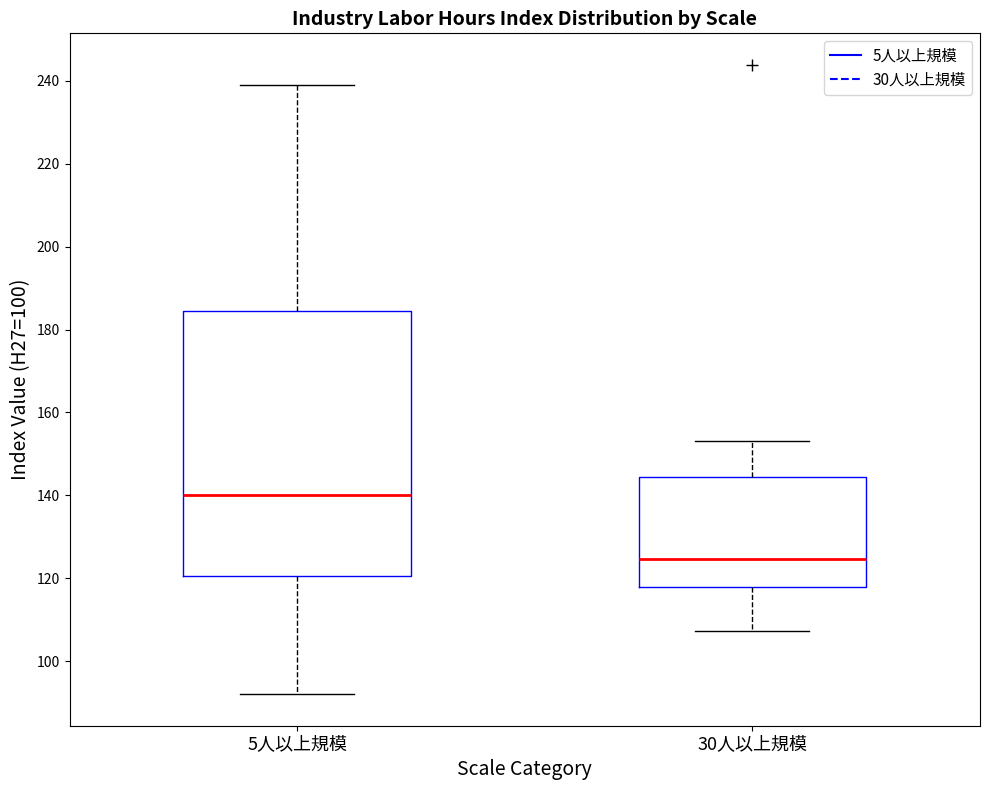

Reading left to right, transcribe this box plot: for each box, give where its median line is, the range the box spans, and where its two whiskers end, as read against the y-axis. The values are not printed on the chart, so give them approximately, as read against the axis.

5人以上規模: median 140, box 120 to 184, whiskers 92 to 240
30人以上規模: median 124, box 118 to 144, whiskers 108 to 154